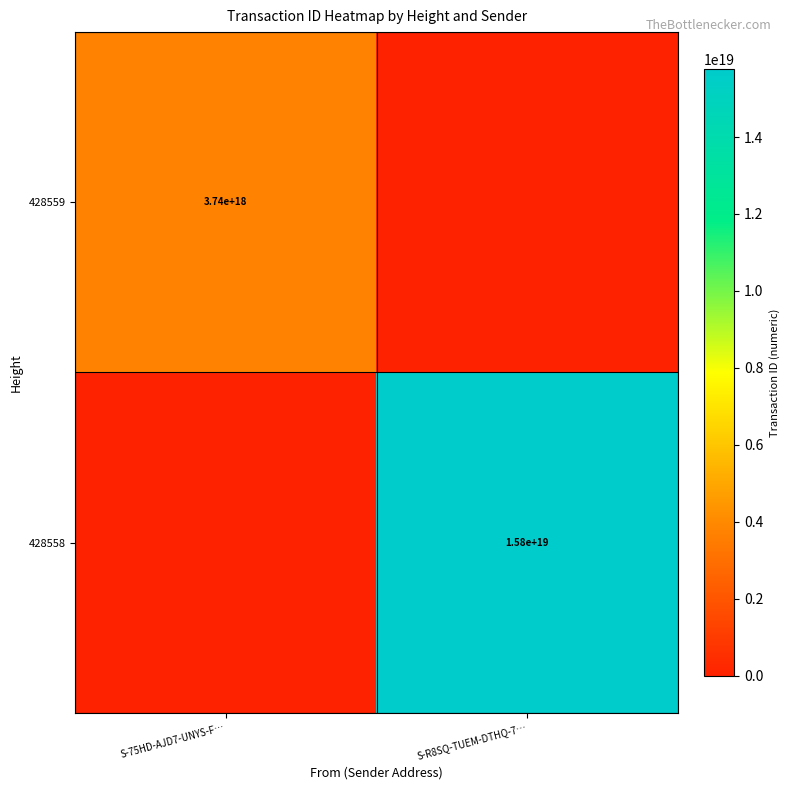

Between S-R8SQ-TUEM-DTHQ-7… and S-75HD-AJD7-UNYS-F…, which is larger?

S-75HD-AJD7-UNYS-F…